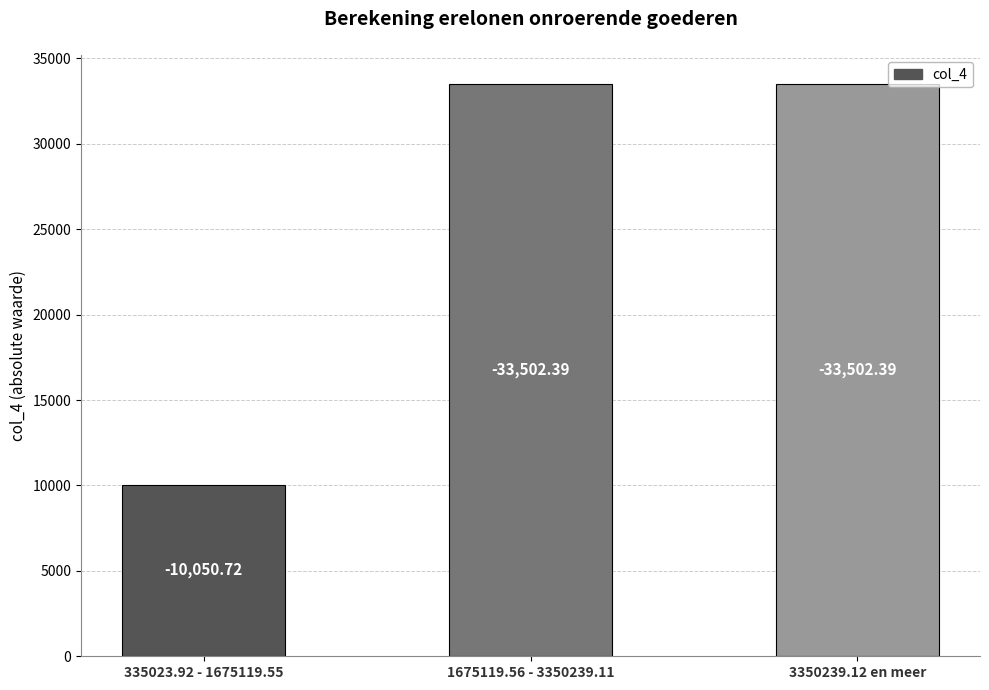

What is the greatest value displayed?

33502.4